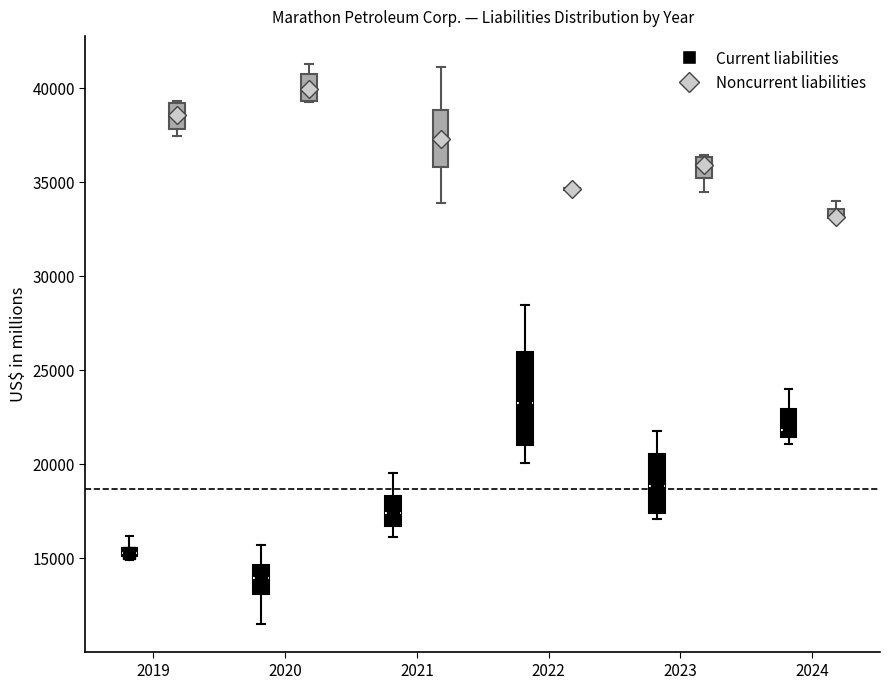

Where does the median line of the box for 2020 (Noncurrent liabilities) sit on the y-axis? The values are not printed on the chart, so give them approximately, as read against the axis.

40000